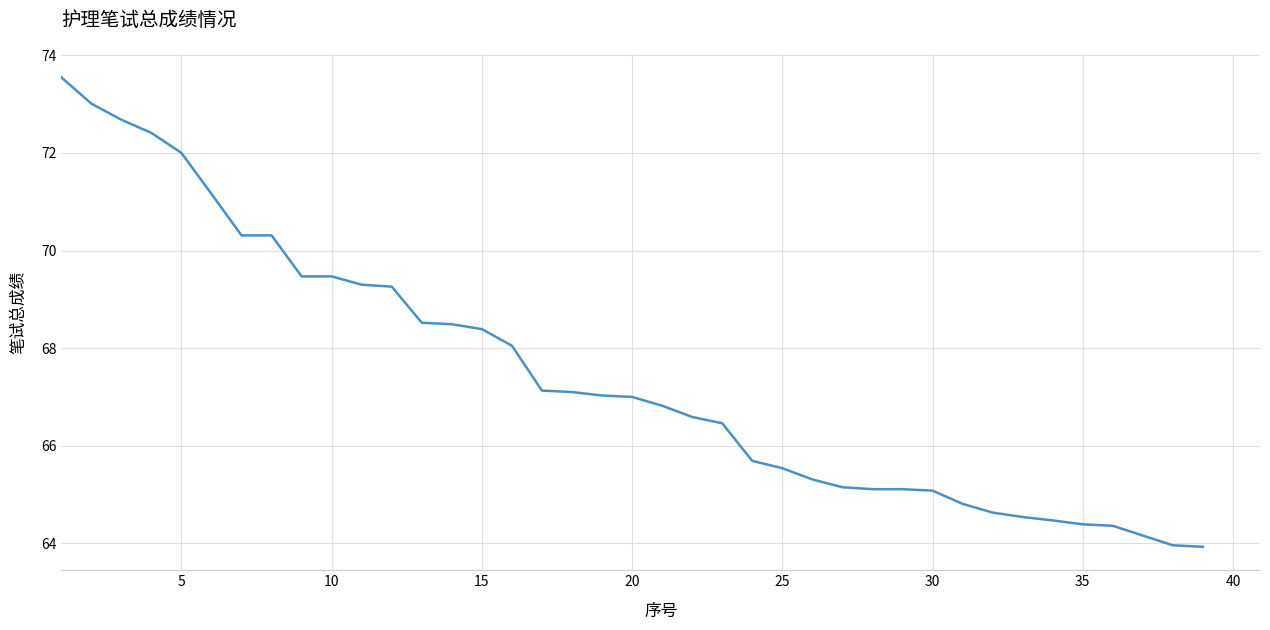

What is the difference between the second highest and minimum values?

9.1